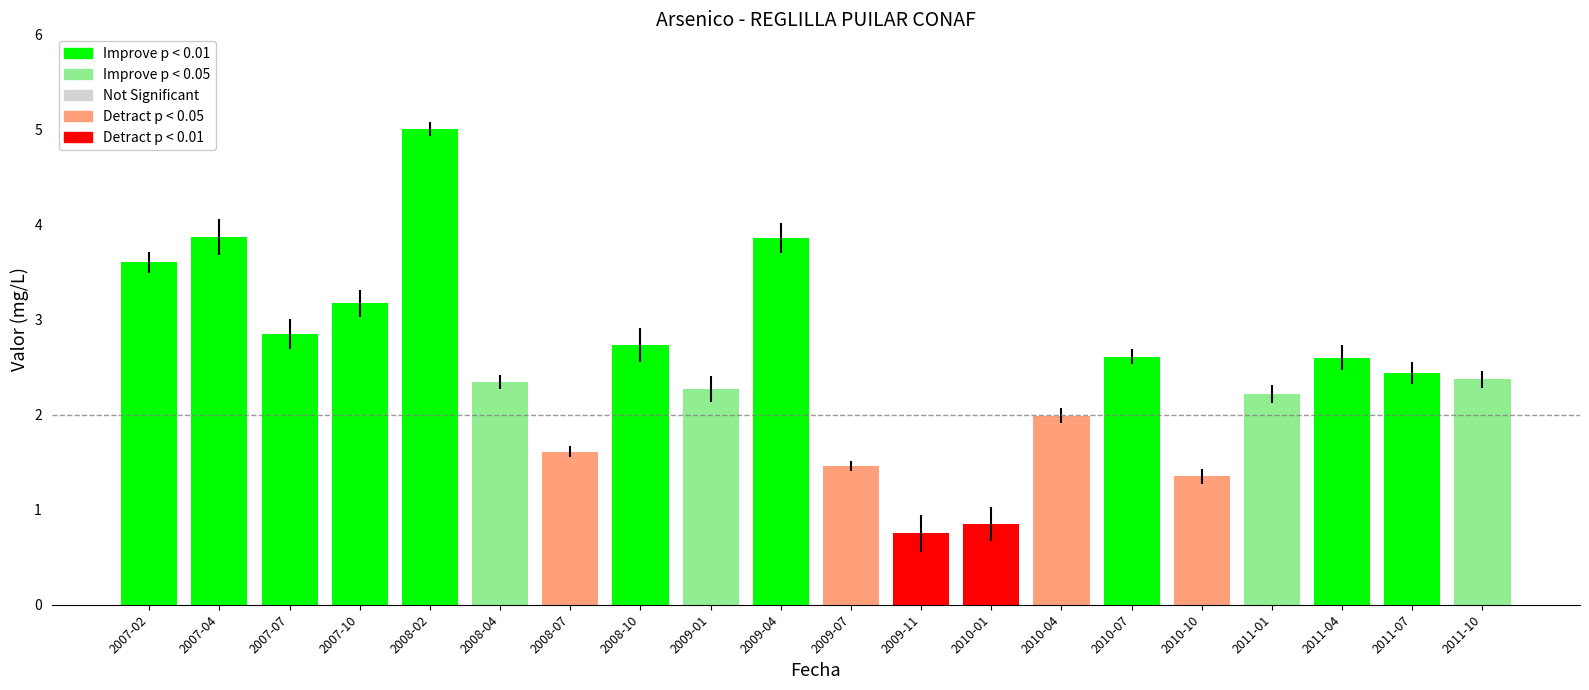

What is the label of the 3rd bar from the left?

2007-07